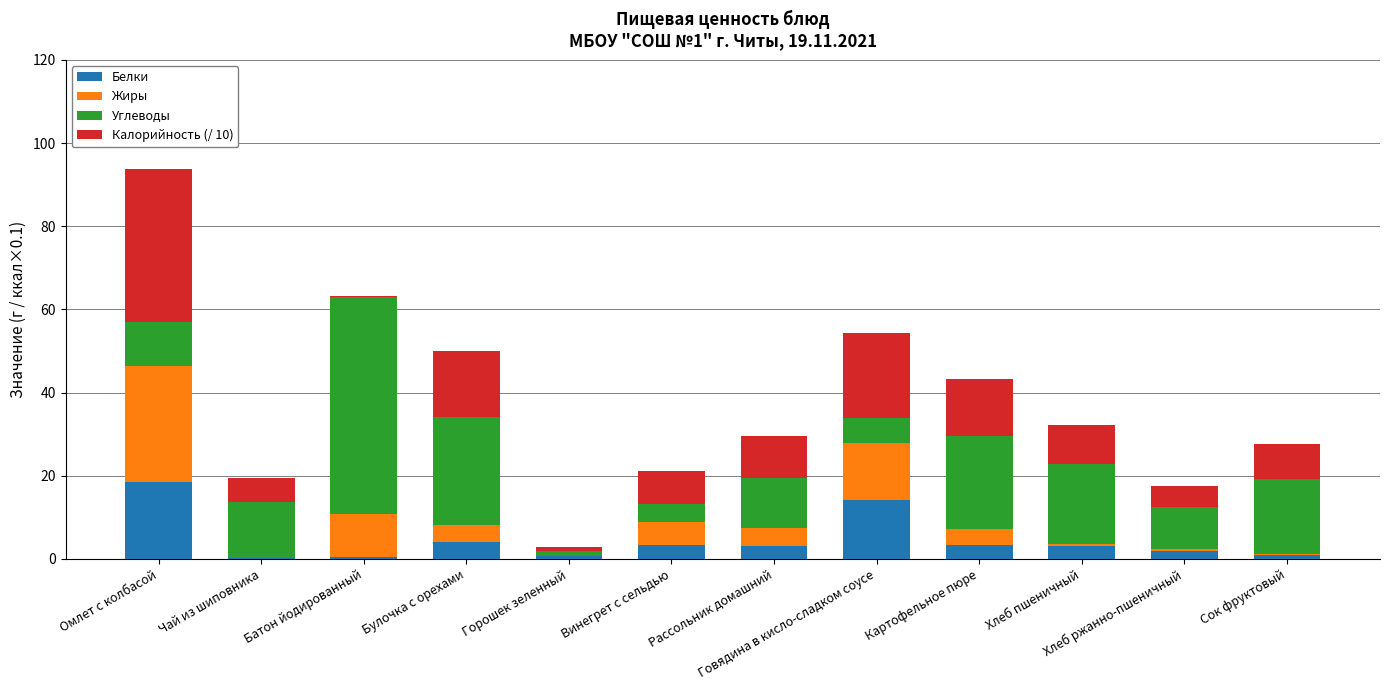

At which category is the sum across all series the highest?

Омлет с колбасой